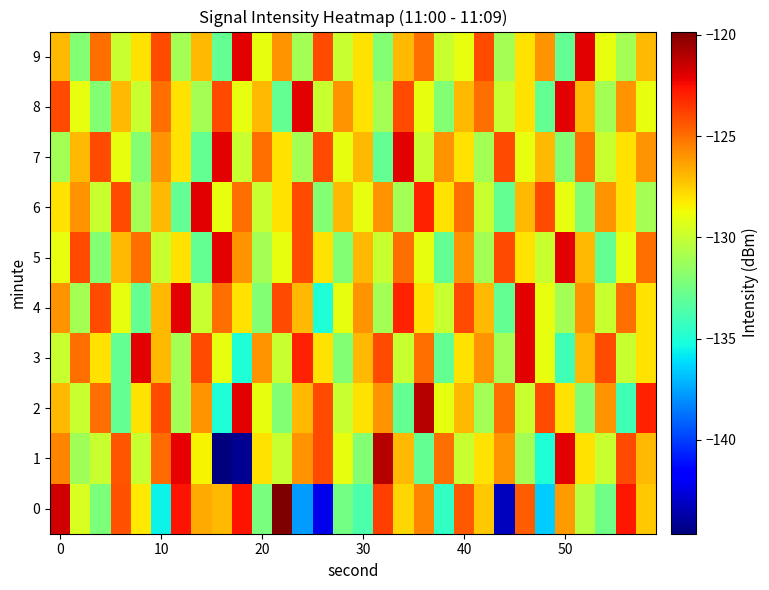

At how many categories does at least one series exceed -142?

30